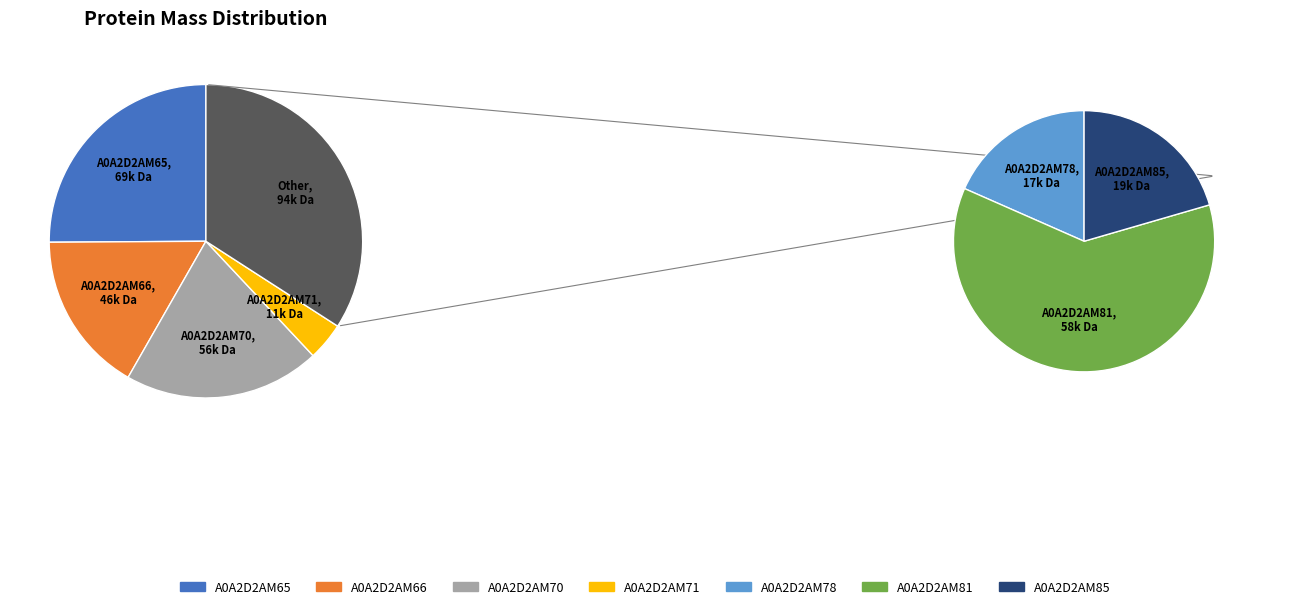

To the nearest percent, what portion does A0A2D2AM85 represent?

7%